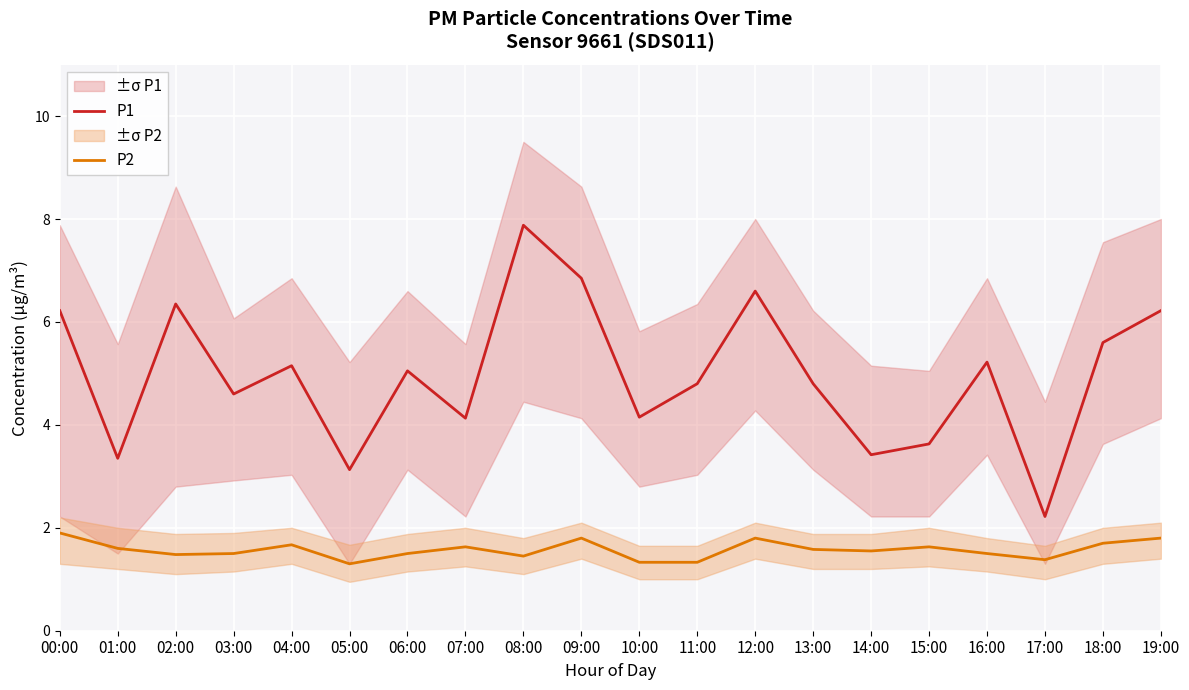

At which label is P1 closest to 5?

06:00